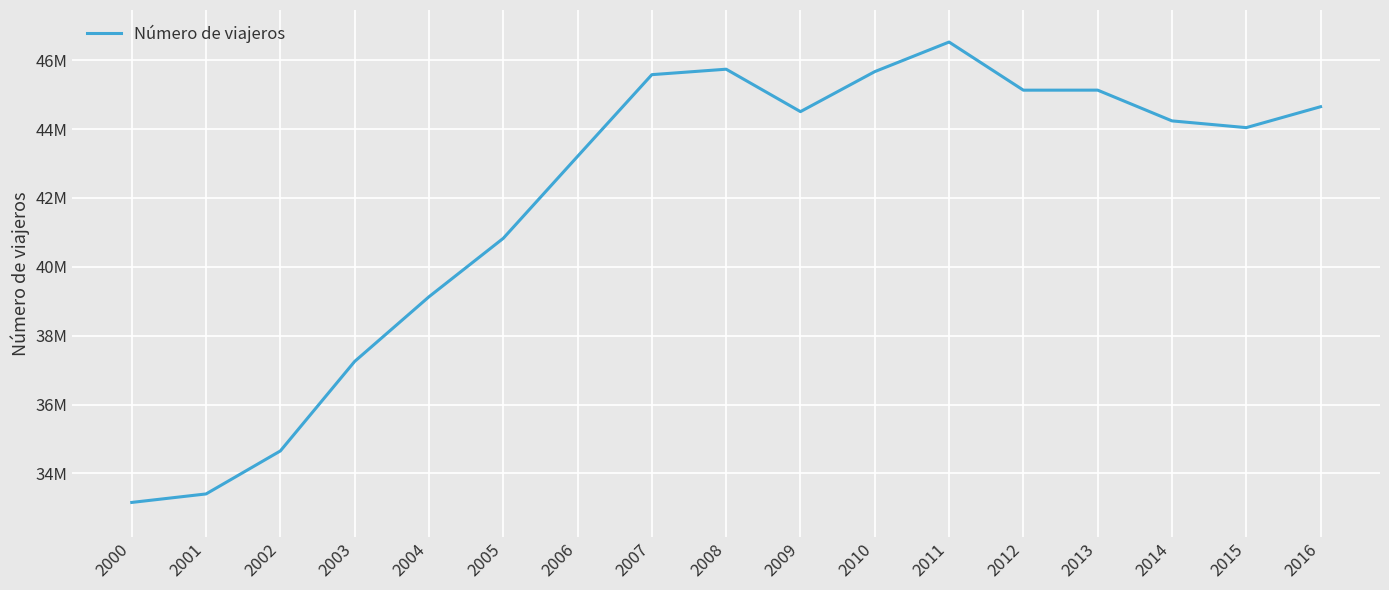

List the labels in order of value, largest first.

2011, 2008, 2010, 2007, 2013, 2012, 2016, 2009, 2014, 2015, 2006, 2005, 2004, 2003, 2002, 2001, 2000